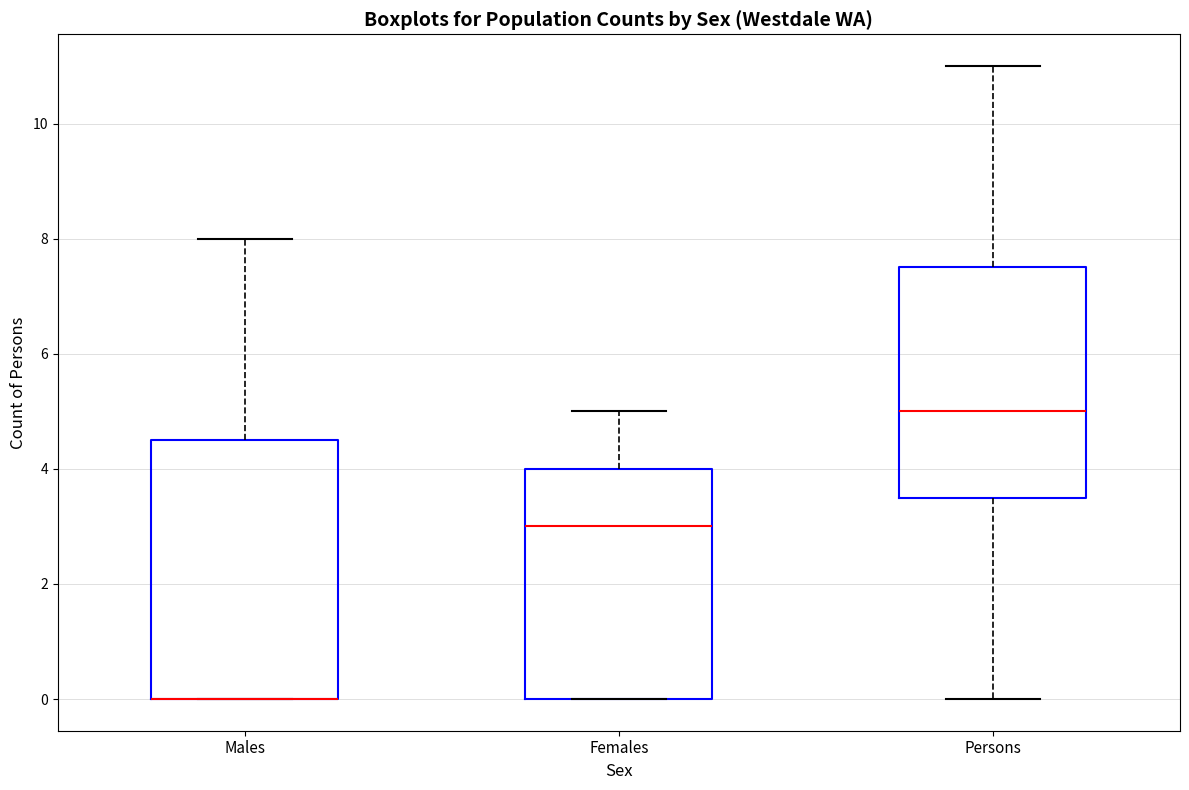

Which box is the tallest, from its lower edge to its upper edge?

Males